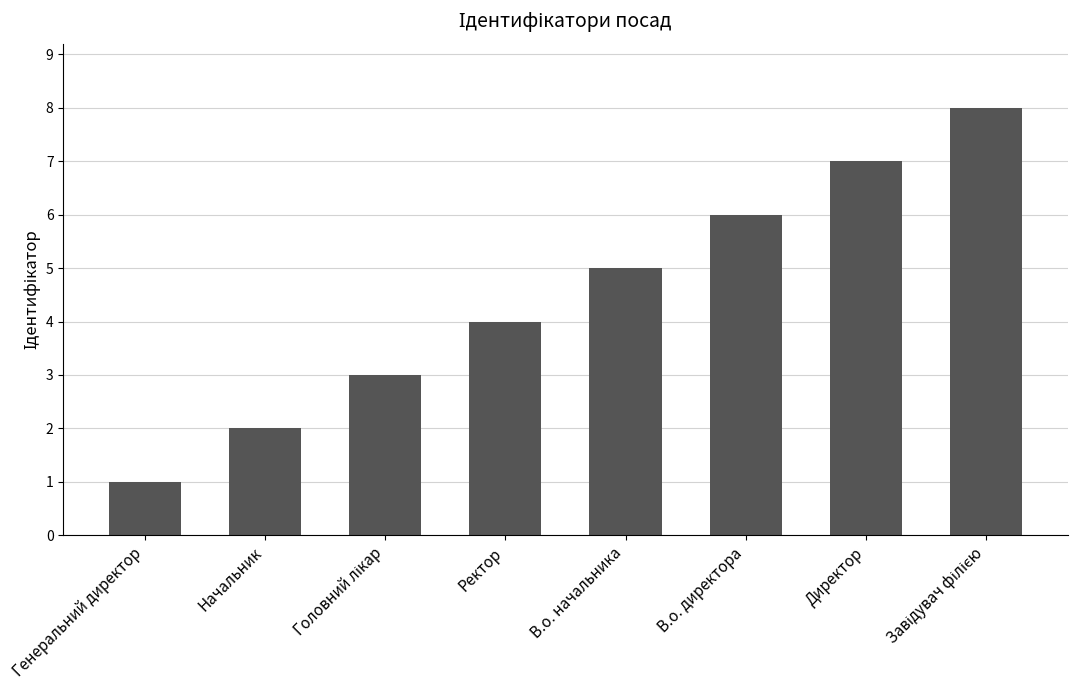

At which category does the chart reach its minimum across all series?

Генеральний директор